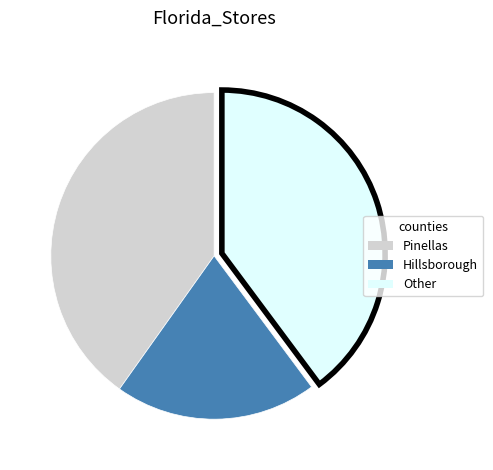

Between Other and Hillsborough, which is larger?

Other